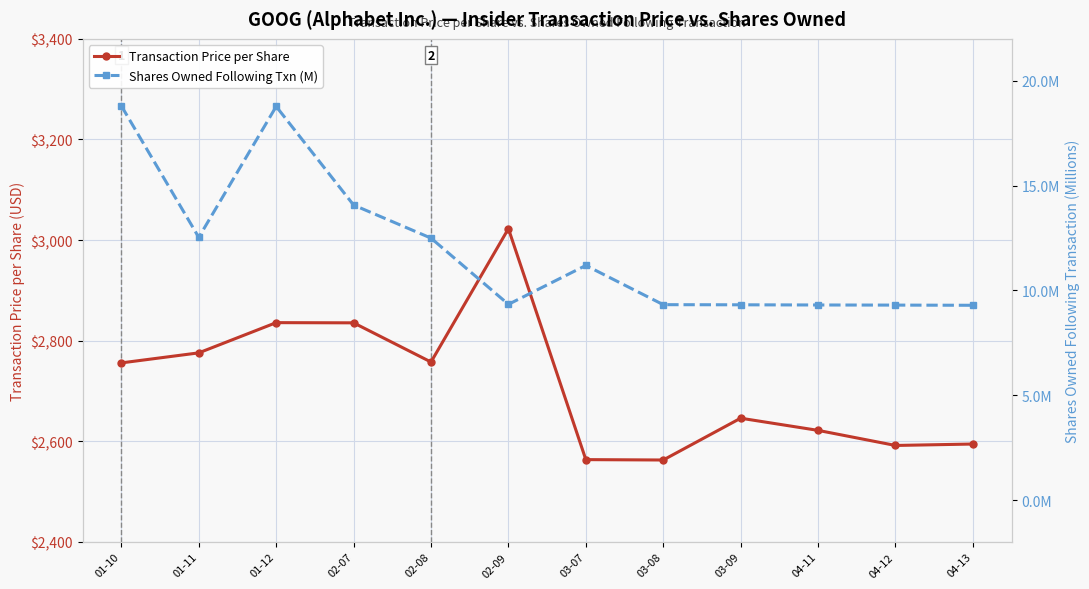

At 03-09, list the series in order from smallest to largest.

Shares Owned Following Txn (M), Transaction Price per Share